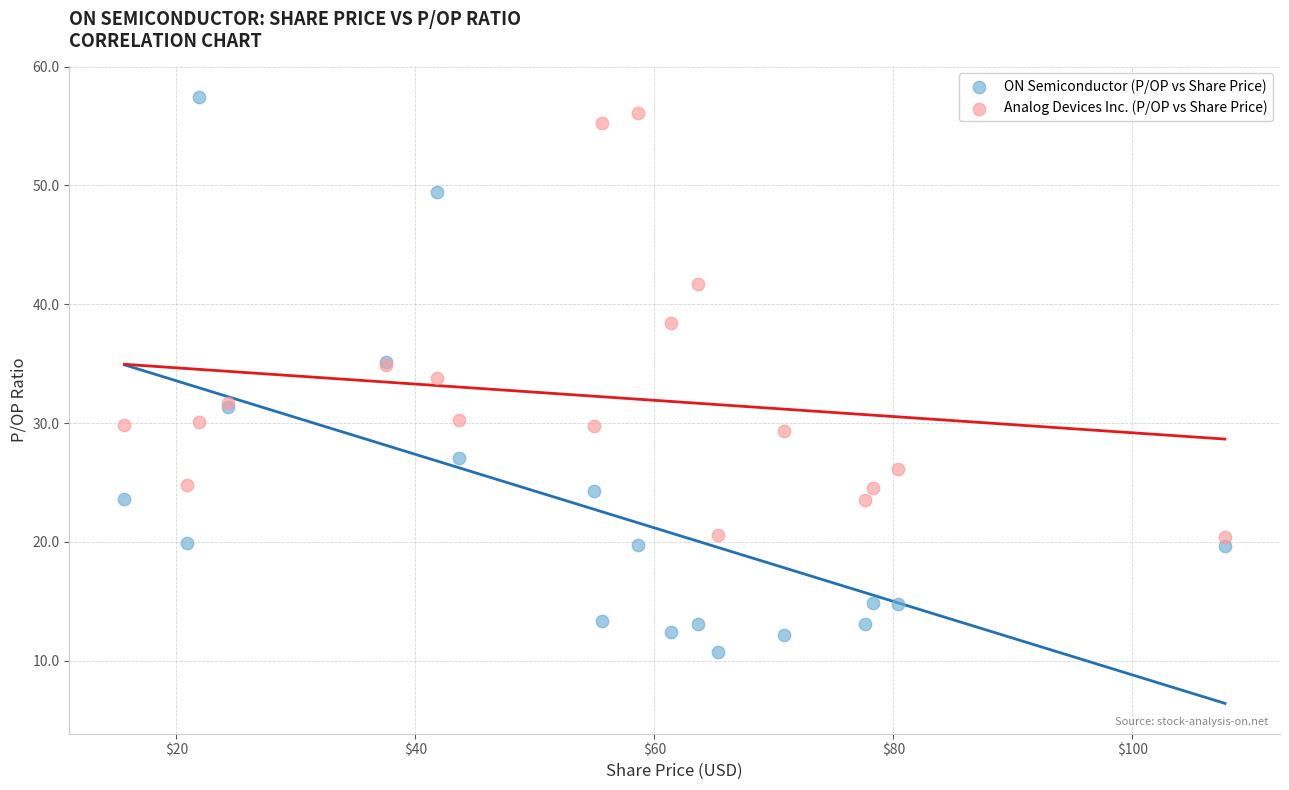

Which series has the widest spread of Y values?

ON Semiconductor (P/OP vs Share Price)